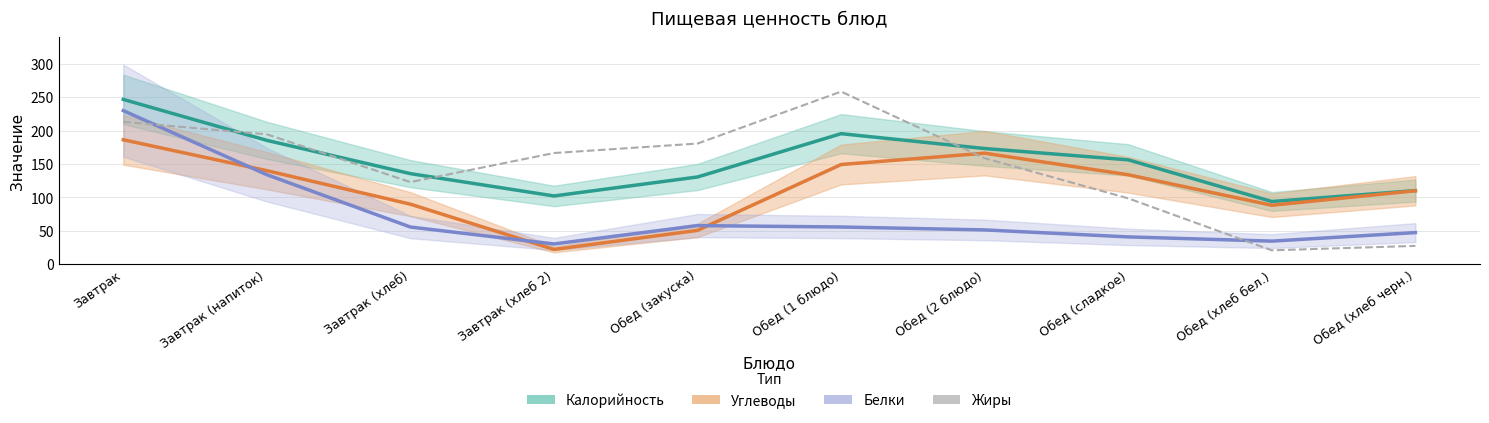

How many interior local peaks does the Калорийность series have?

1